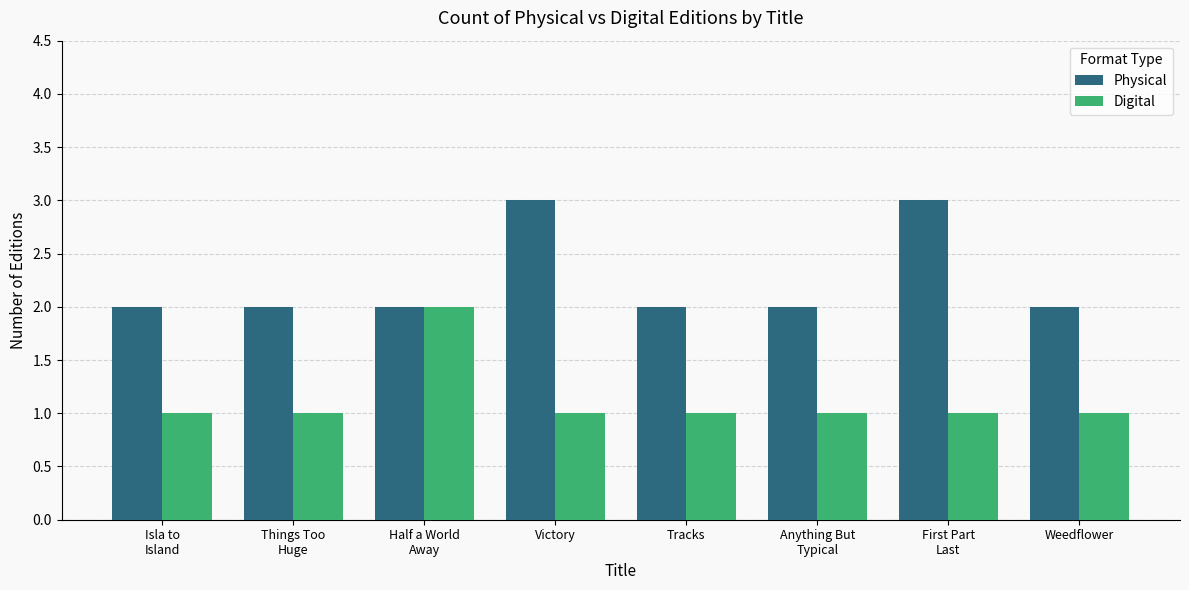

Rank the series by their average value, from lowest to highest.

Digital, Physical